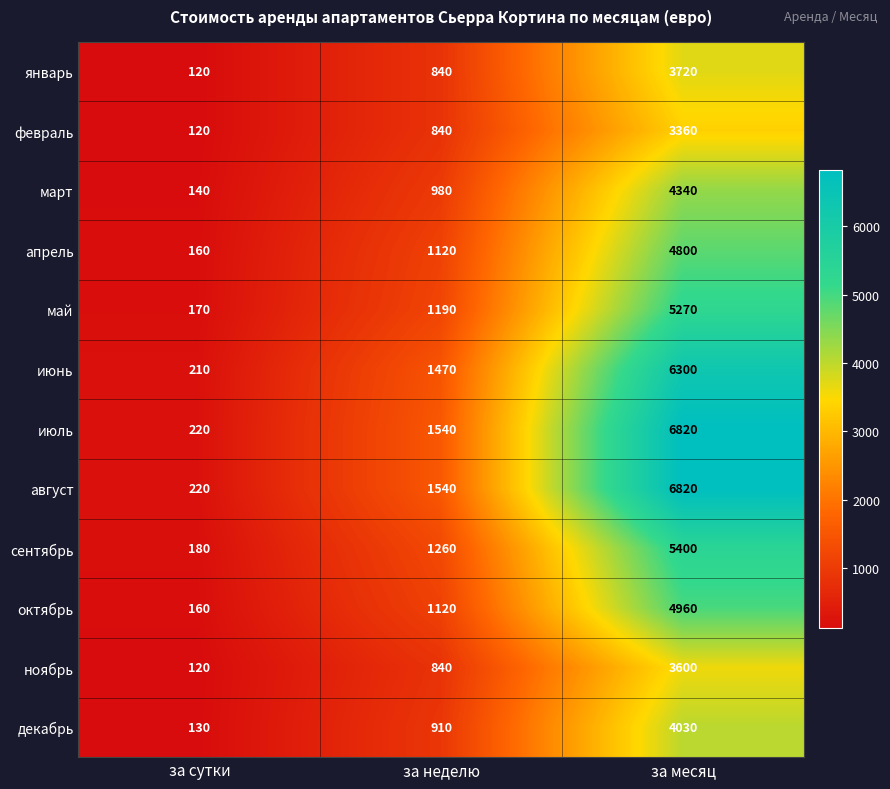

Is it true that март equals 6238 at за месяц?

False